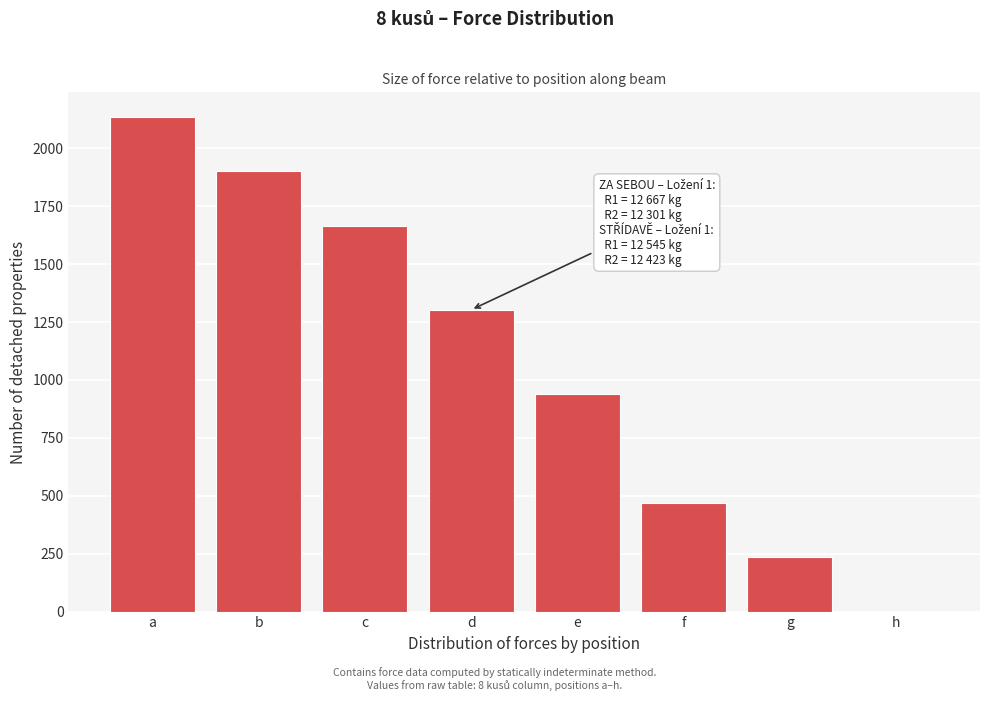

Reading left to right, extract all data points from this chart.

a=2134.8	b=1899.8	c=1664.8	d=1302.4	e=940.0	f=470.0	g=235.0	h=0.0